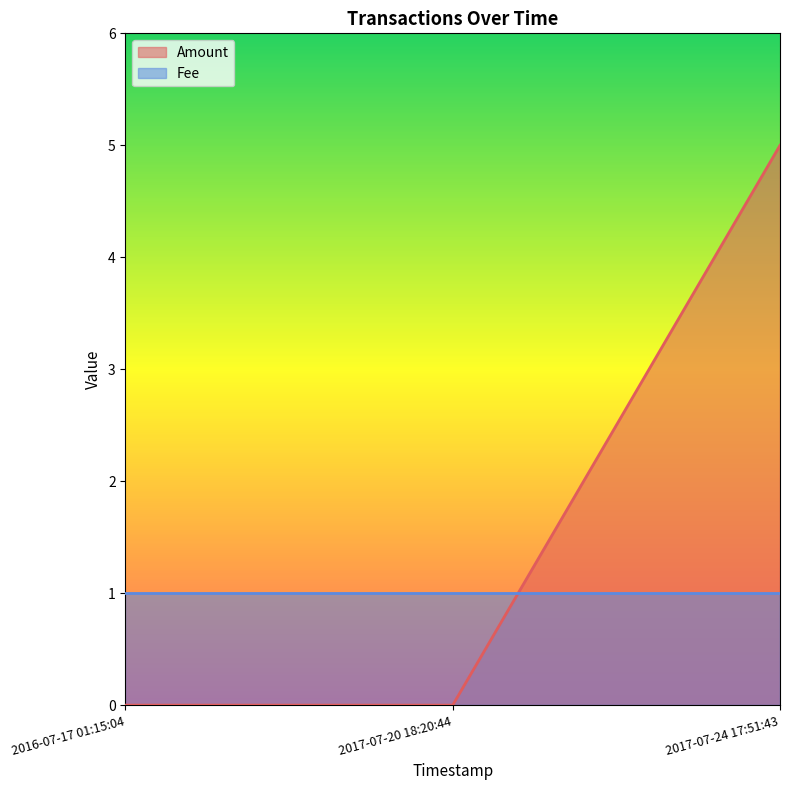

What is the difference between the values at 2017-07-20 18:20:44 and 2017-07-24 17:51:43?

5